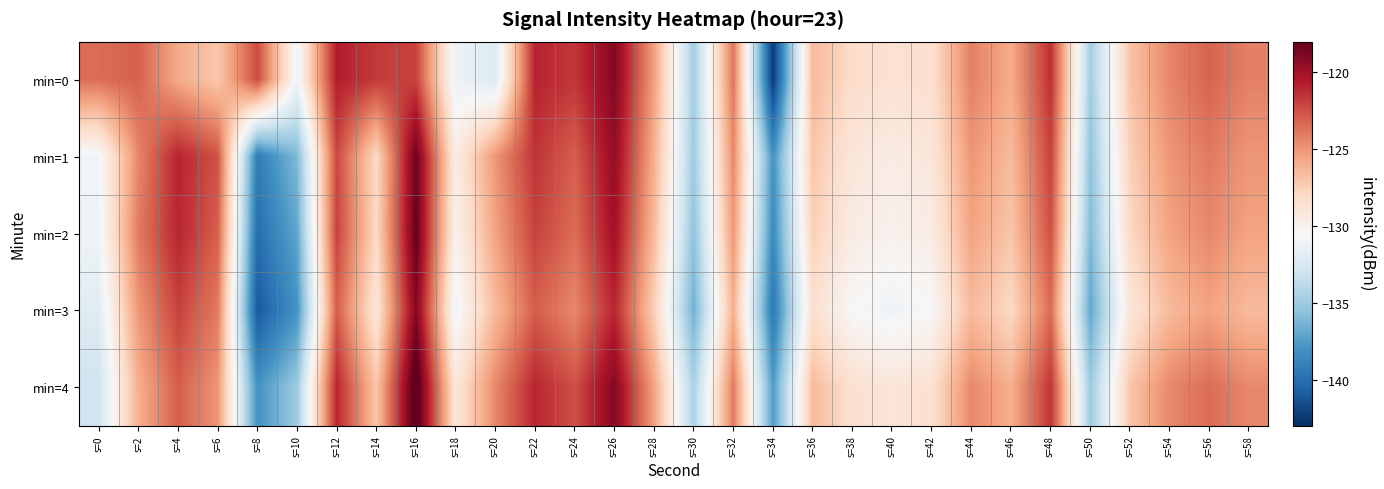

Between s=46 and s=50, which is larger?

s=46